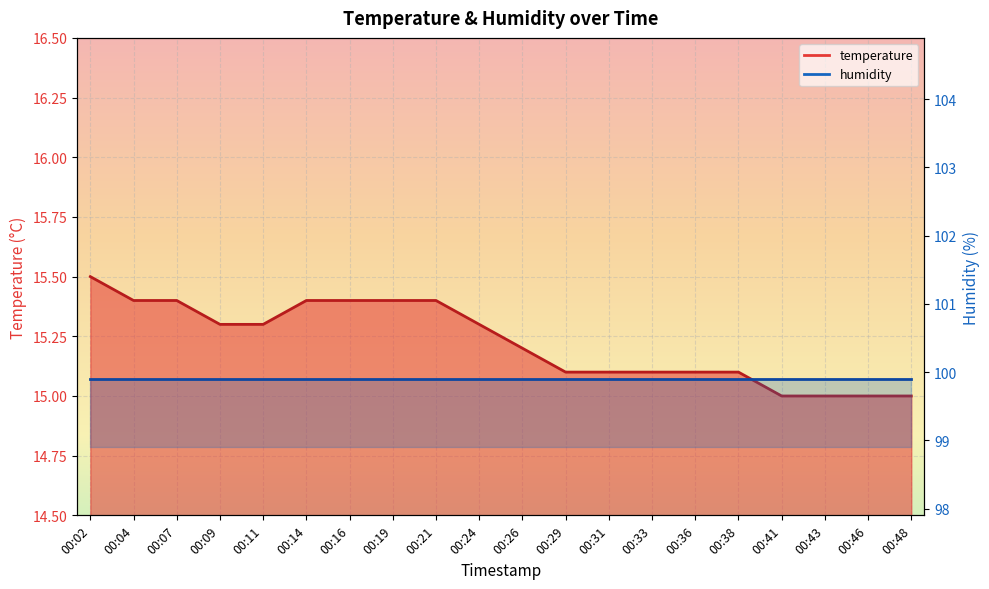

Approximately how many times larger is the value at 00:21 compared to 00:19?

1.0